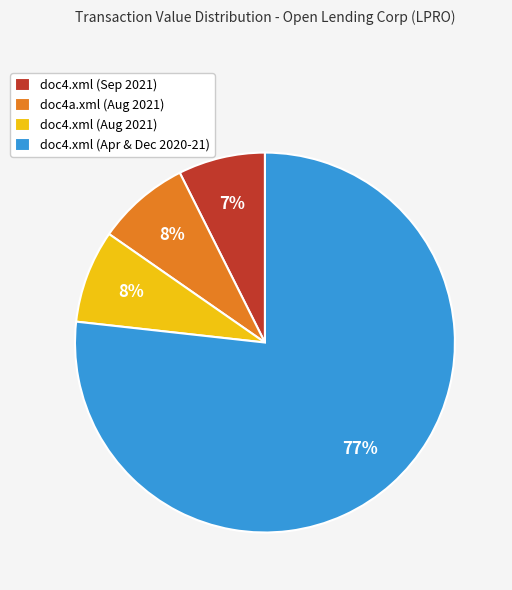

Is there a majority slice in this chart?

Yes